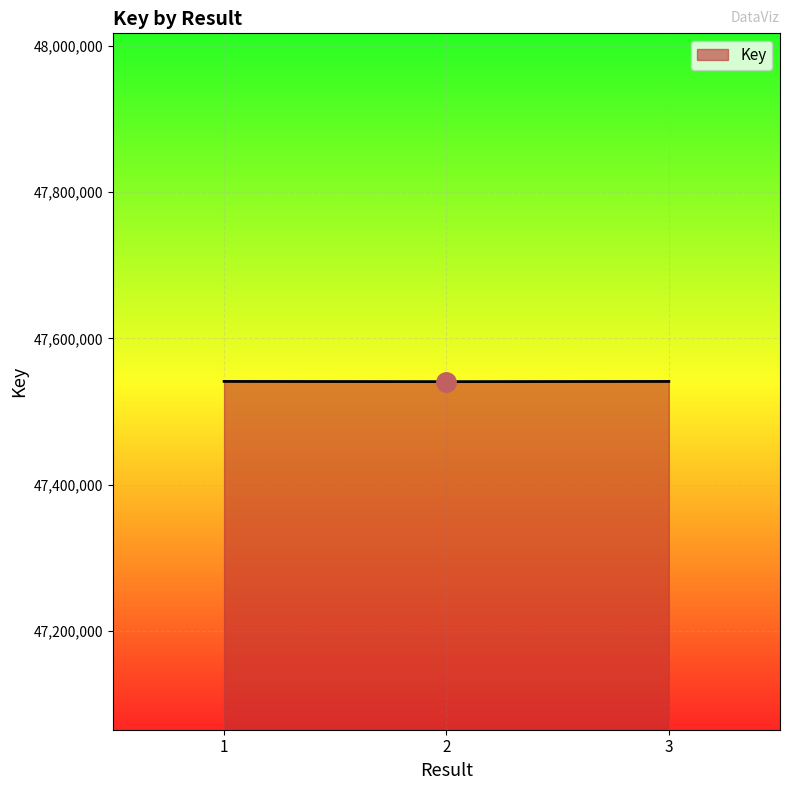

What is the minimum value shown in the chart?

47540940